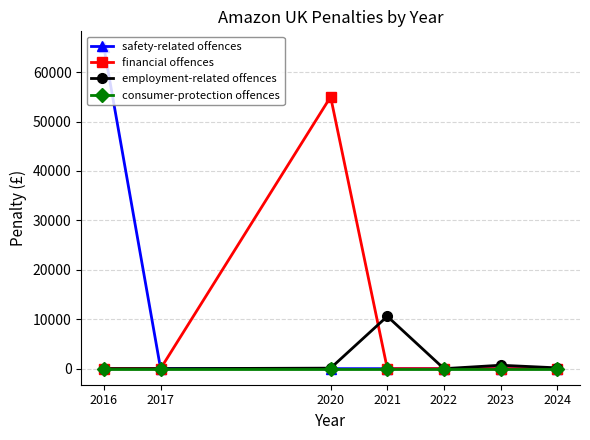

Is the value of consumer-protection offences at 2024 greater than the value of employment-related offences at 2021?

No